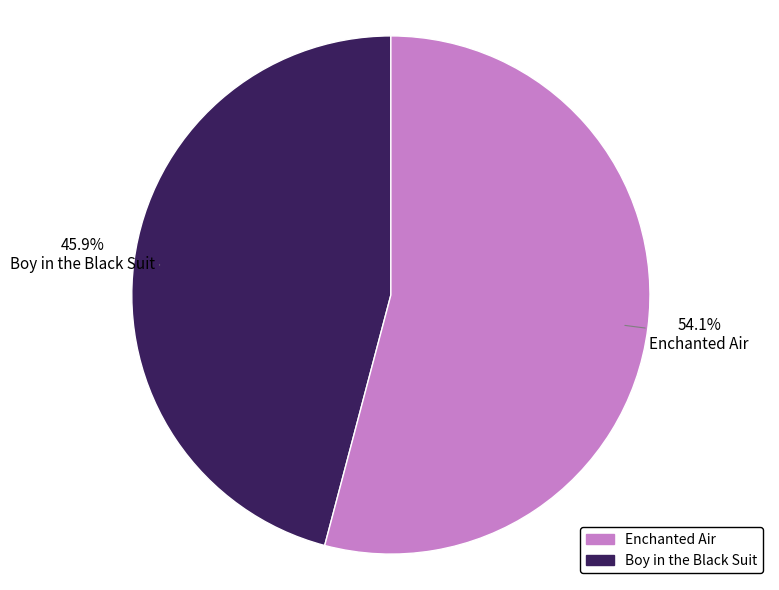

Does any single category account for the majority?

Yes